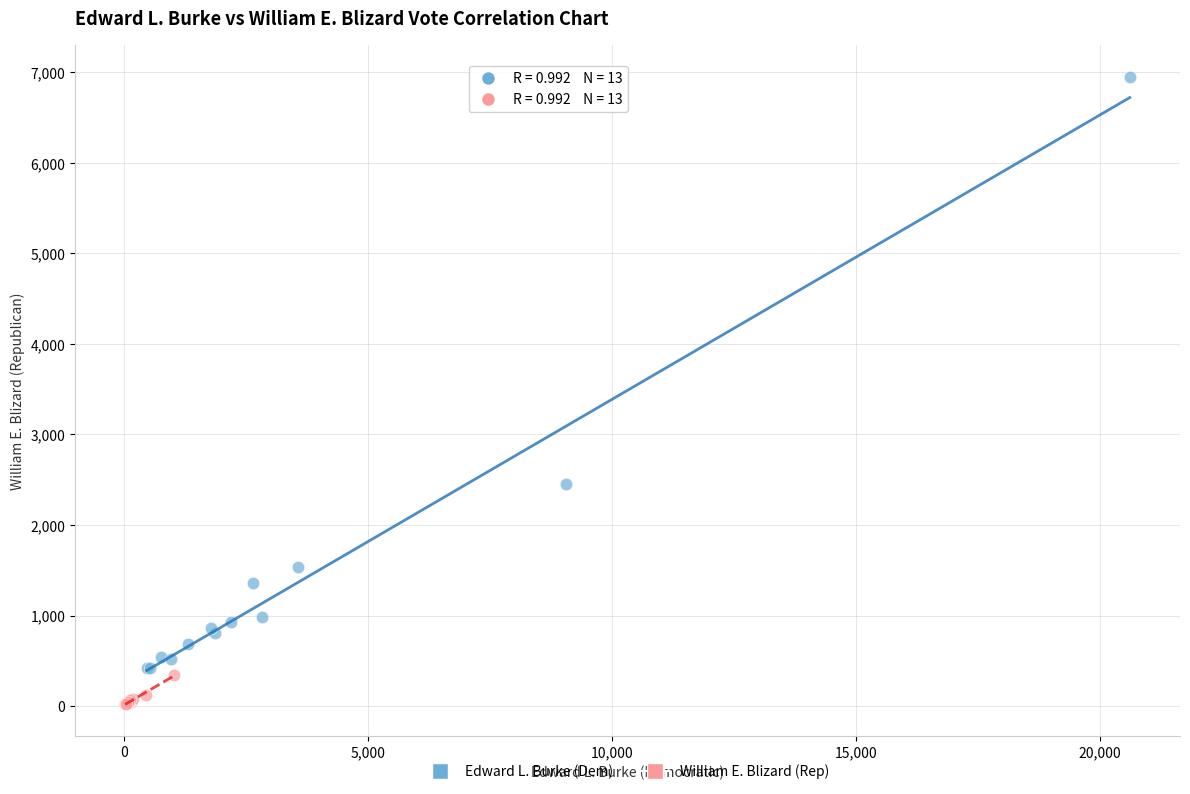

Which series contains the lowest Y value?

William E. Blizard (Rep)